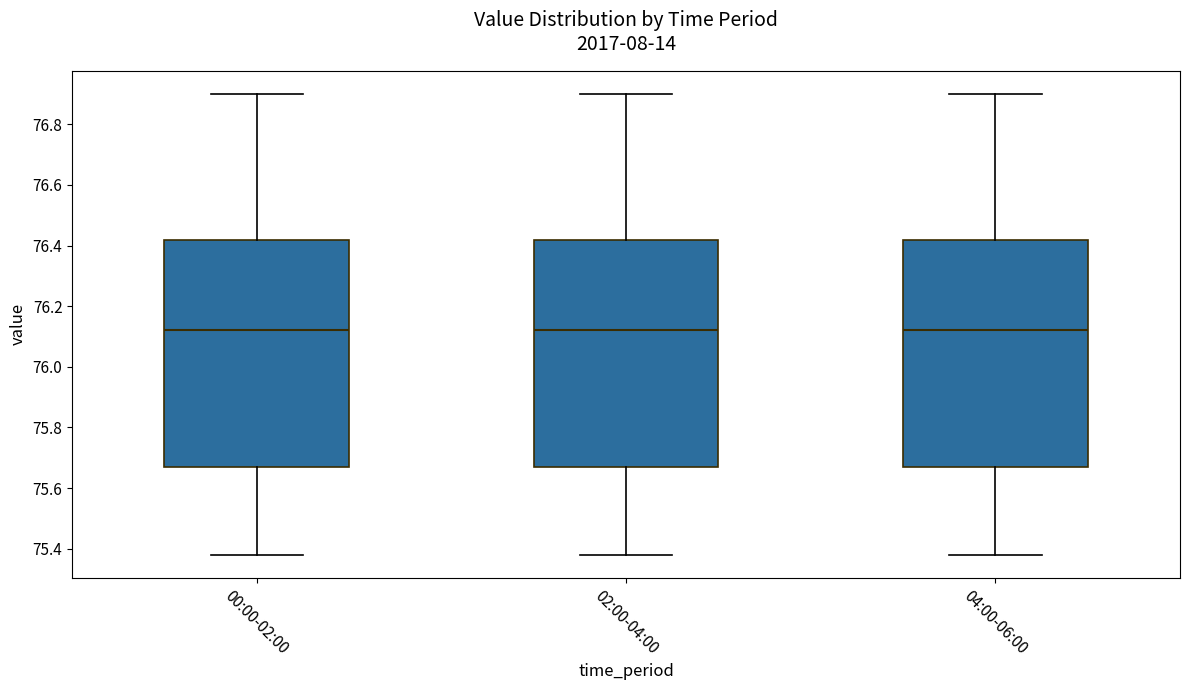

Reading left to right, read every box against the y-axis: the position of its median line, the range the box covers, and the ends of its whiskers. The values are not printed on the chart, so give them approximately, as read against the axis.

00:00-02:00: median 76.12, box 75.68 to 76.42, whiskers 75.38 to 76.90
02:00-04:00: median 76.12, box 75.68 to 76.42, whiskers 75.38 to 76.90
04:00-06:00: median 76.12, box 75.68 to 76.42, whiskers 75.38 to 76.90